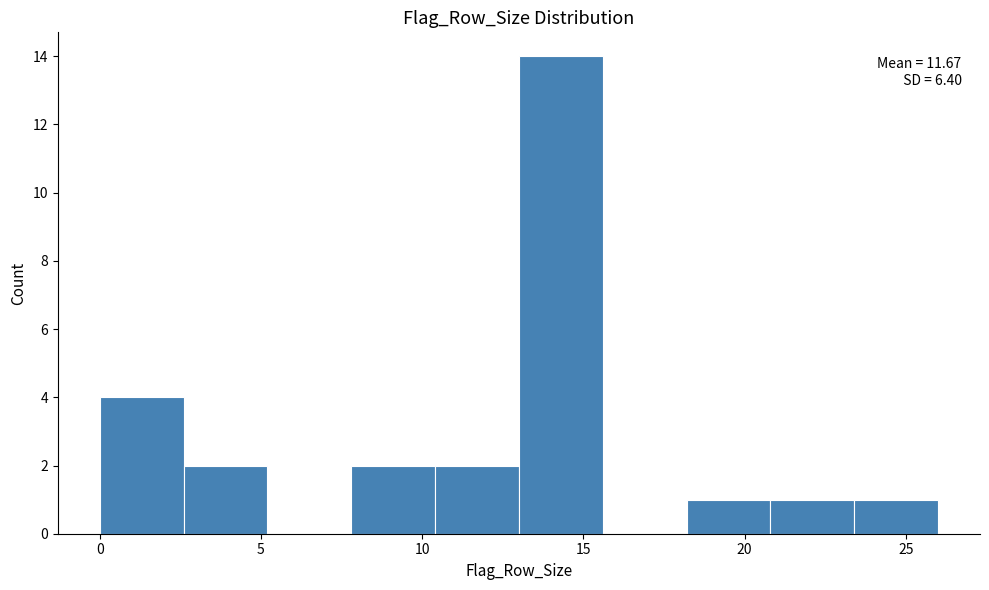

Over which range of the x-axis is the bar tallest?

13.0 to 15.6